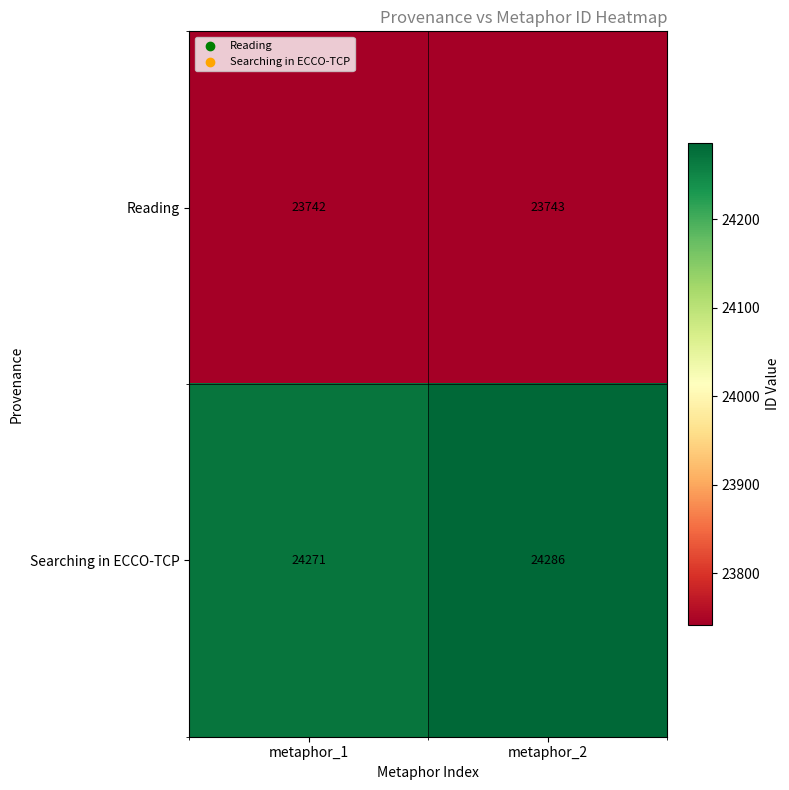

Which series has the largest range (max minus min)?

Searching in ECCO-TCP